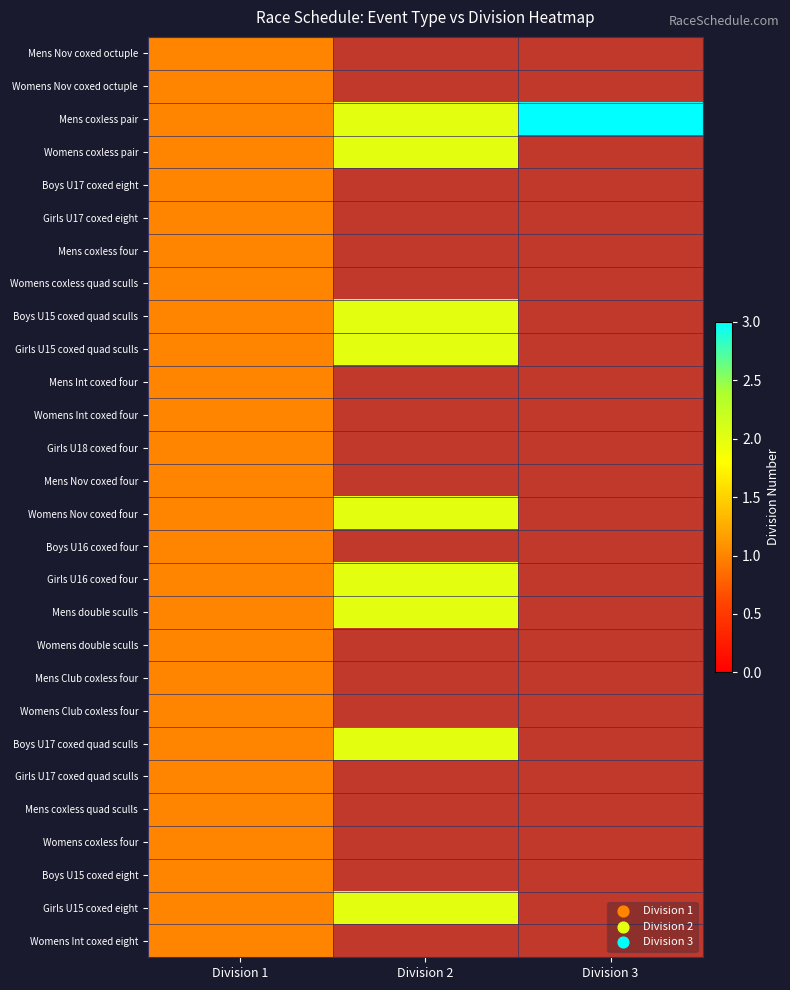

Which series has the largest range (max minus min)?

Mens coxless pair